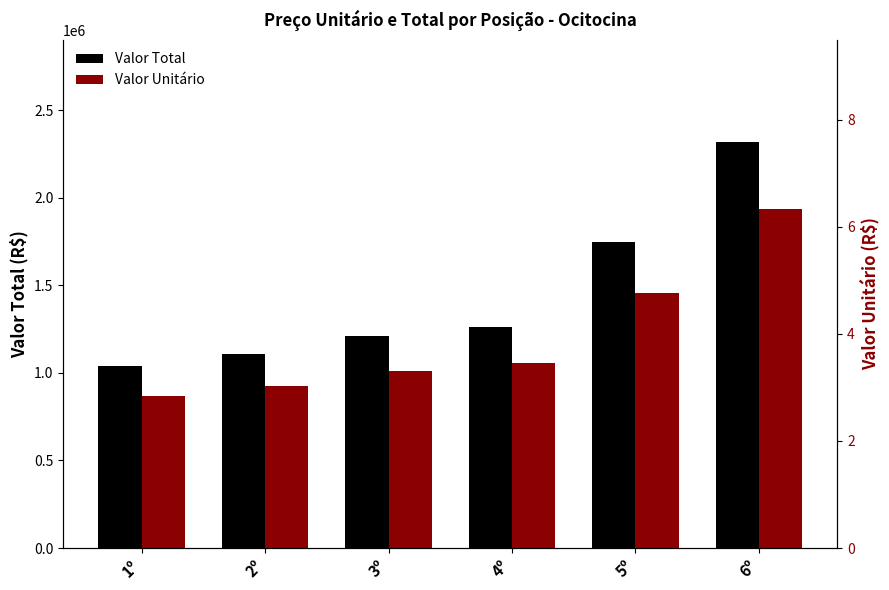

What is the label of the 2nd bar from the right?

5º